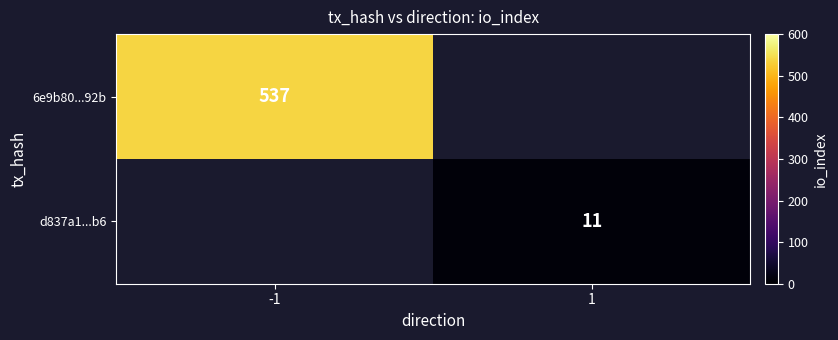

True or false: d837a1...b6 has a value of 5.1 at 1.

False